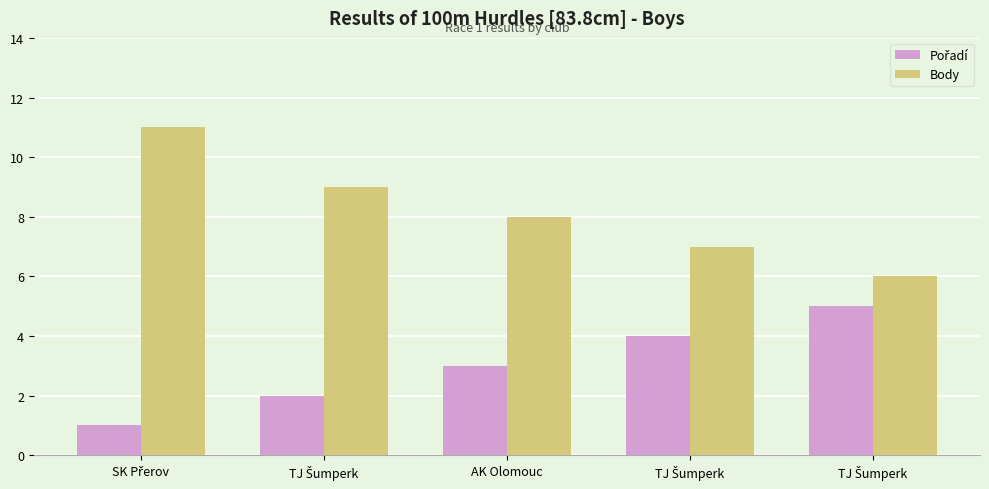

Is it true that Body equals 7 at TJ Šumperk?

True